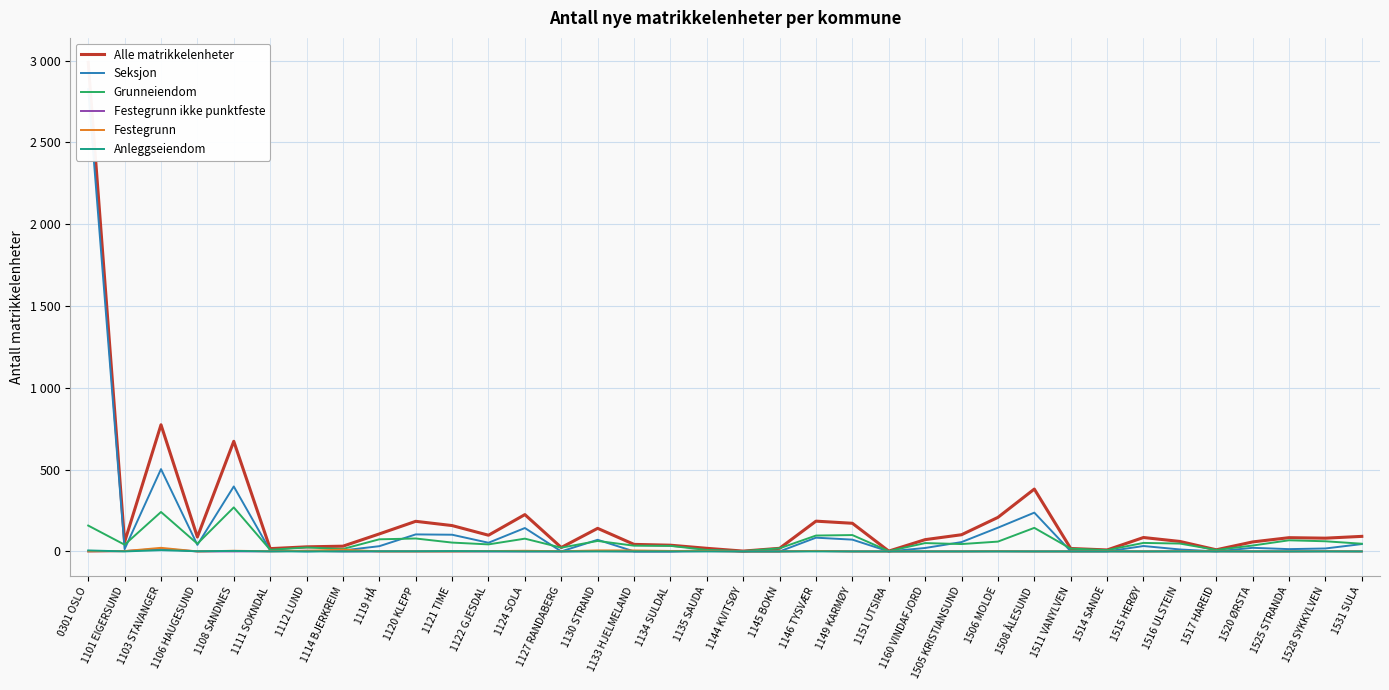

The Anleggseiendom series shows 6 at 1149 KARMØY. True or false?

False